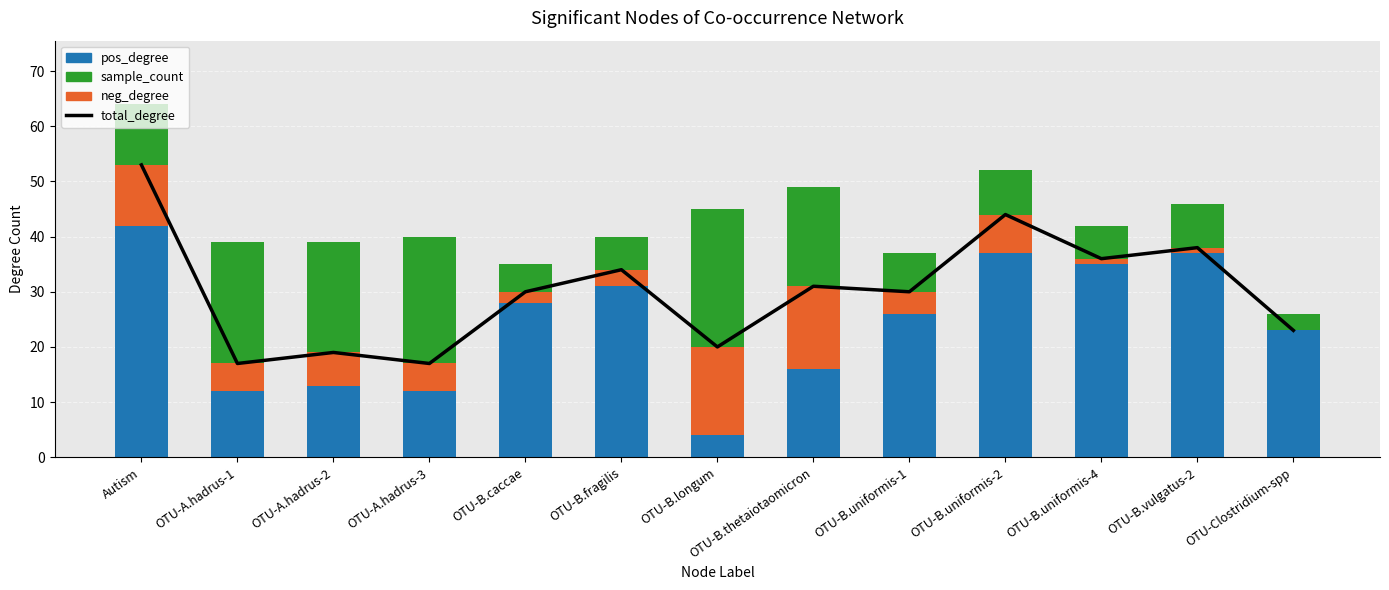

Which series has the largest range (max minus min)?

pos_degree